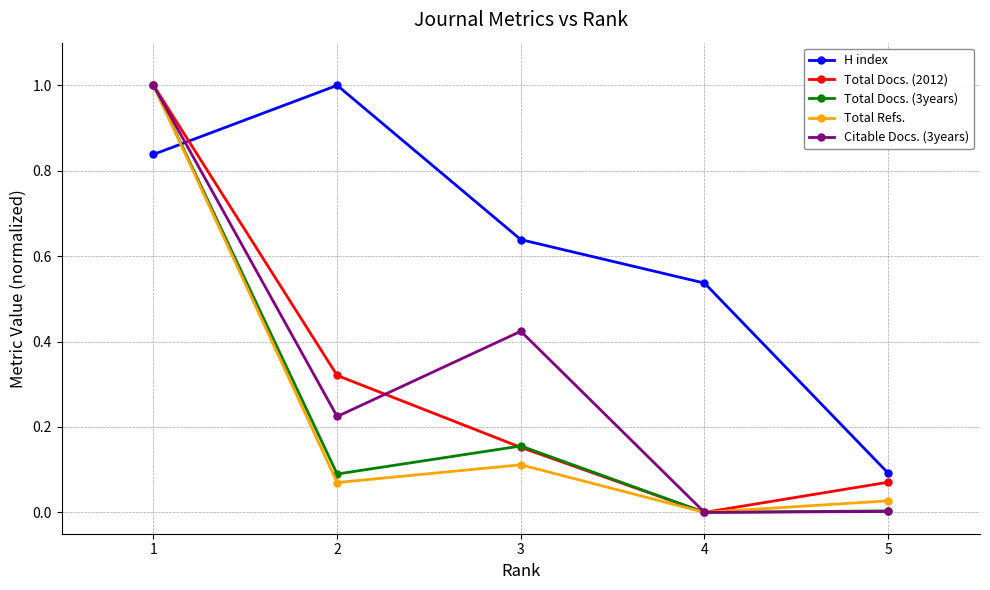

Which series has the largest total across all categories?

H index